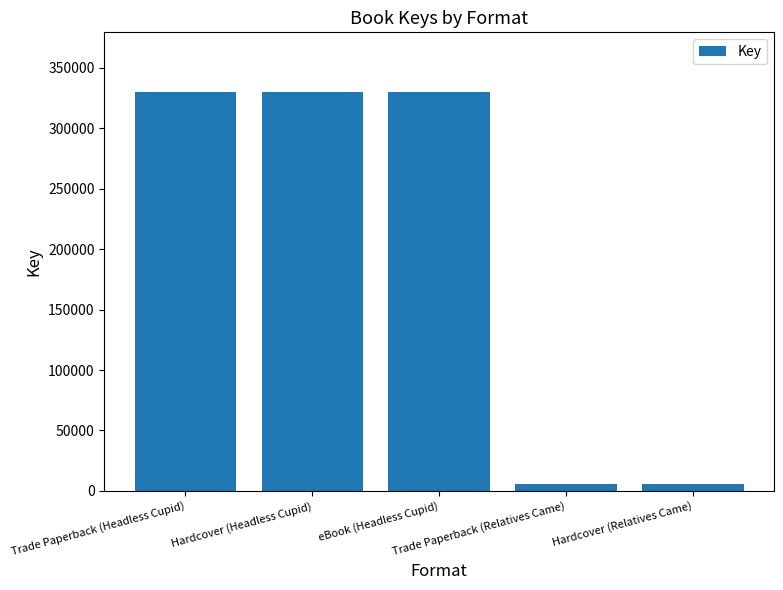

Reading right to left, list all the values displayed in this chart.

Hardcover (Relatives Came)=5559	Trade Paperback (Relatives Came)=5559	eBook (Headless Cupid)=329944	Hardcover (Headless Cupid)=329944	Trade Paperback (Headless Cupid)=329944